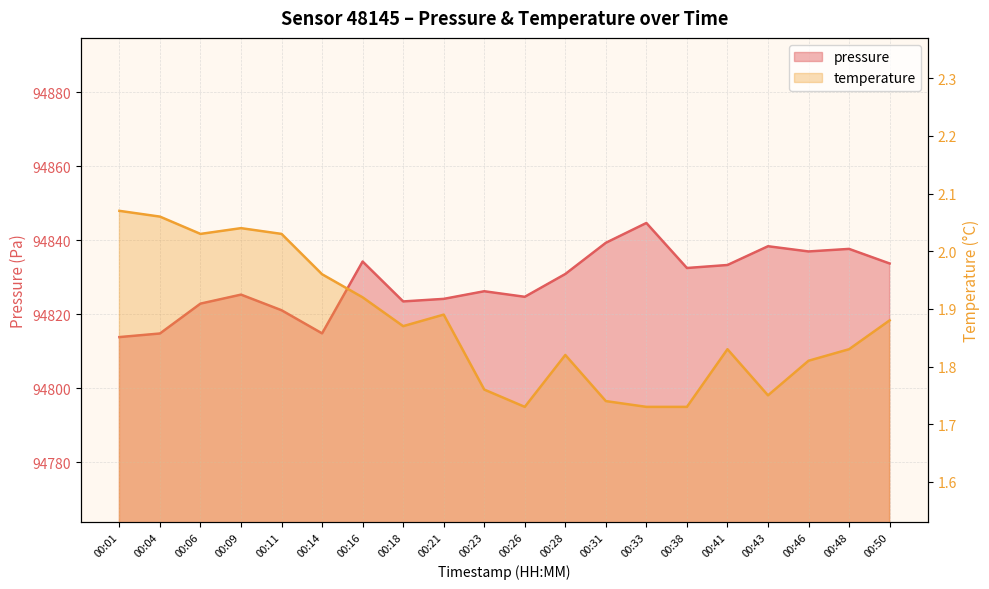

What is the minimum value for pressure?

94813.8